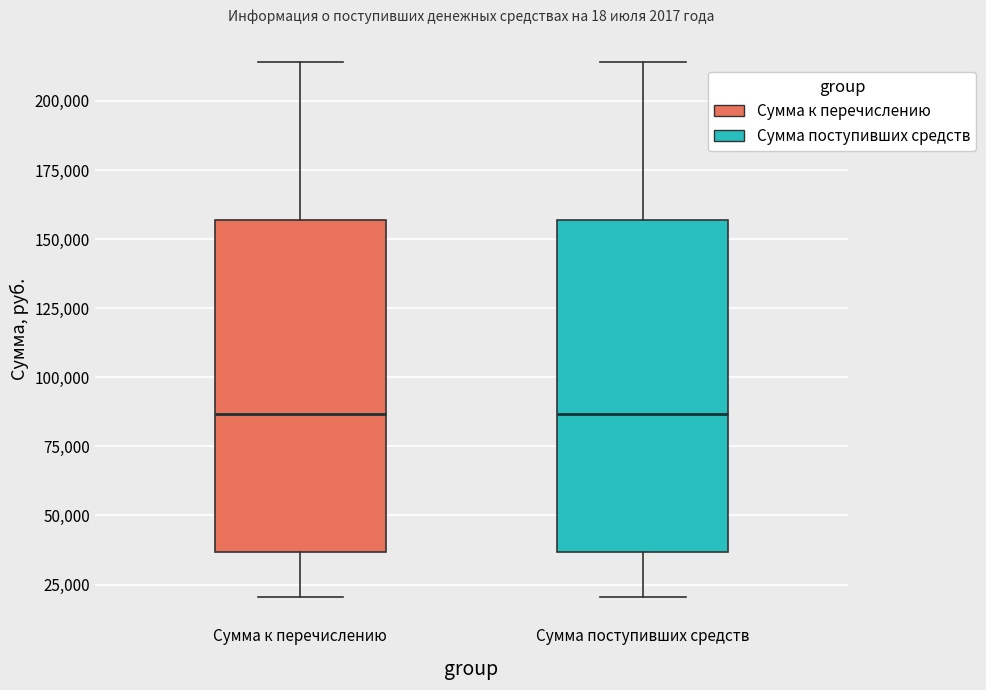

Reading left to right, read every box against the y-axis: the position of its median line, the range the box covers, and the ends of its whiskers. The values are not printed on the chart, so give them approximately, as read against the axis.

Сумма к перечислению: median 85000, box 35000 to 155000, whiskers 20000 to 215000
Сумма поступивших средств: median 85000, box 35000 to 155000, whiskers 20000 to 215000